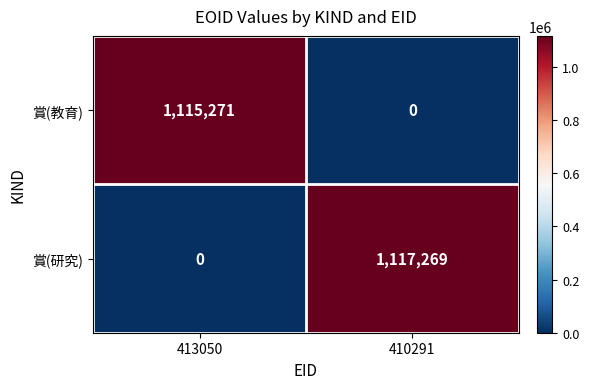

What is the maximum value shown in the chart?

1117269